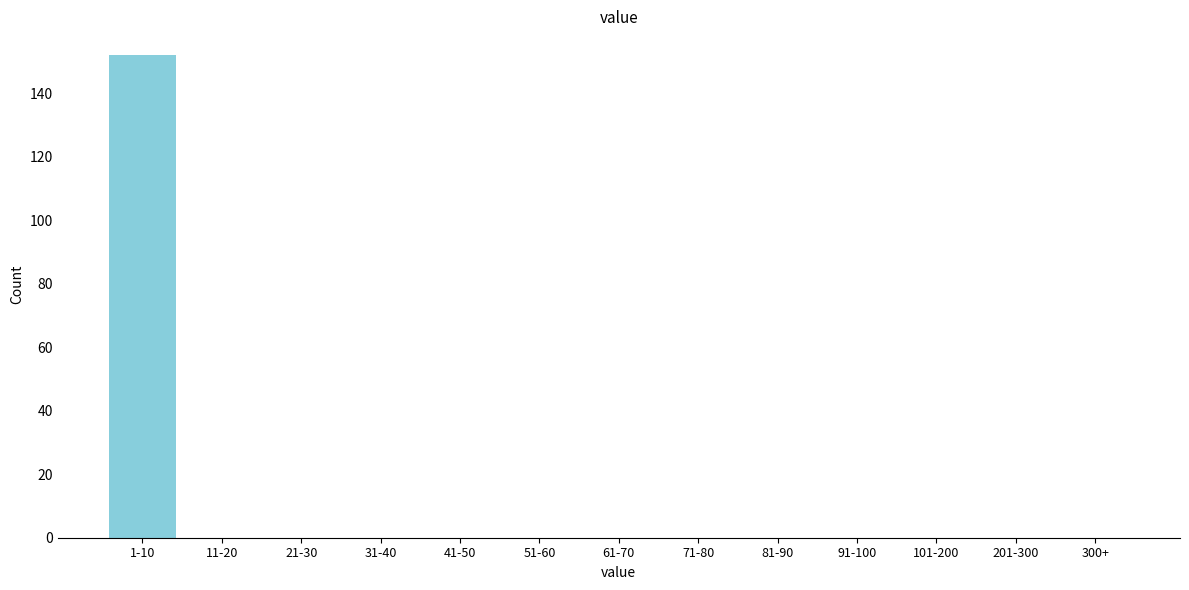

Reading left to right, what are all the values shown in this chart?

1-10=152	11-20=0	21-30=0	31-40=0	41-50=0	51-60=0	61-70=0	71-80=0	81-90=0	91-100=0	101-200=0	201-300=0	300+=0